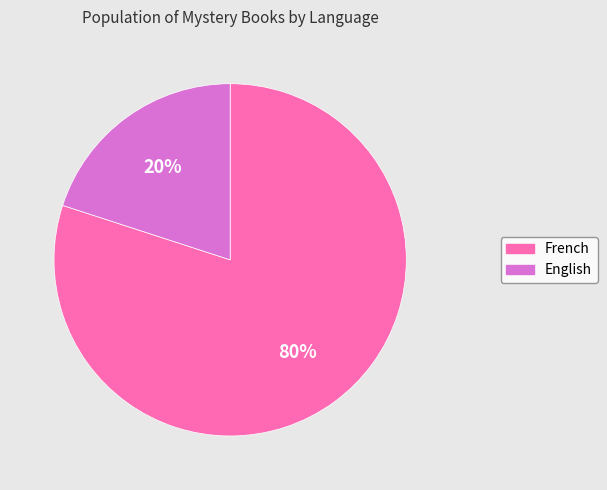

Which slice is the smallest?

English